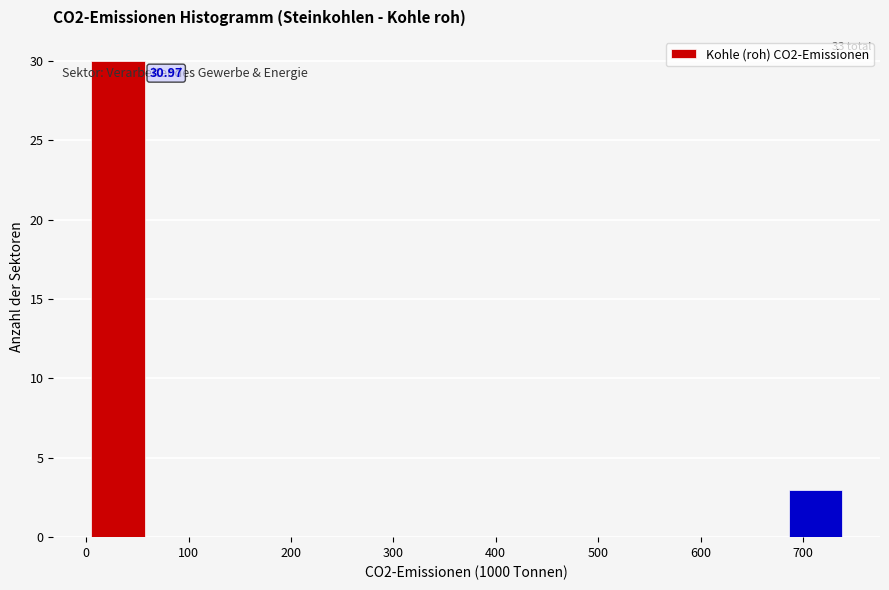

Over which range of the x-axis is the bar tallest?

0 to 60